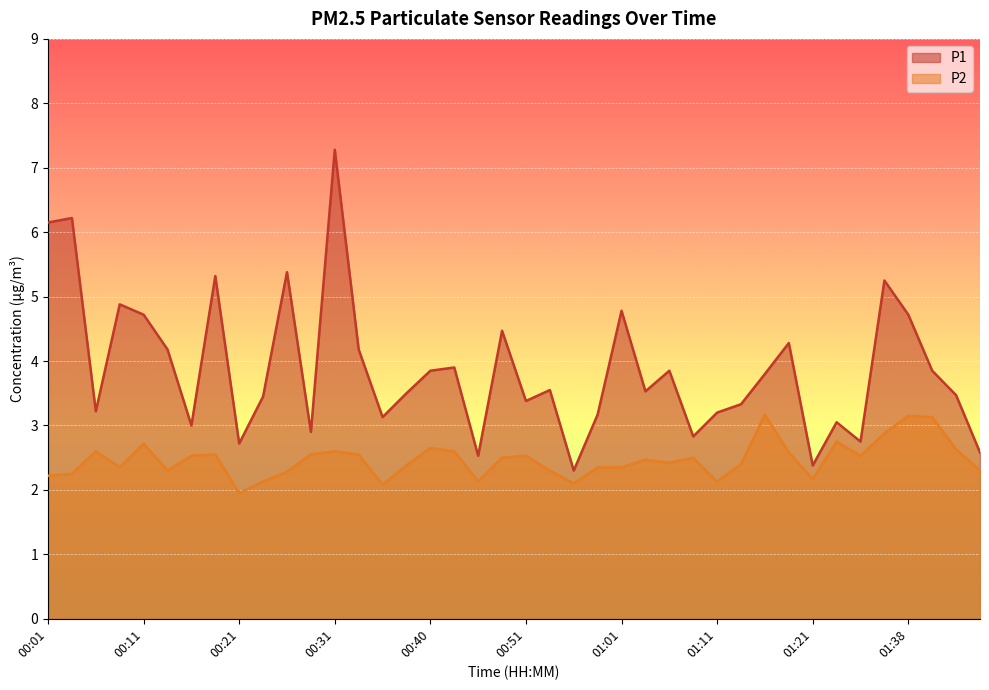

In P2, how many points are higher than both neighbors (excluding endpoints)?

11